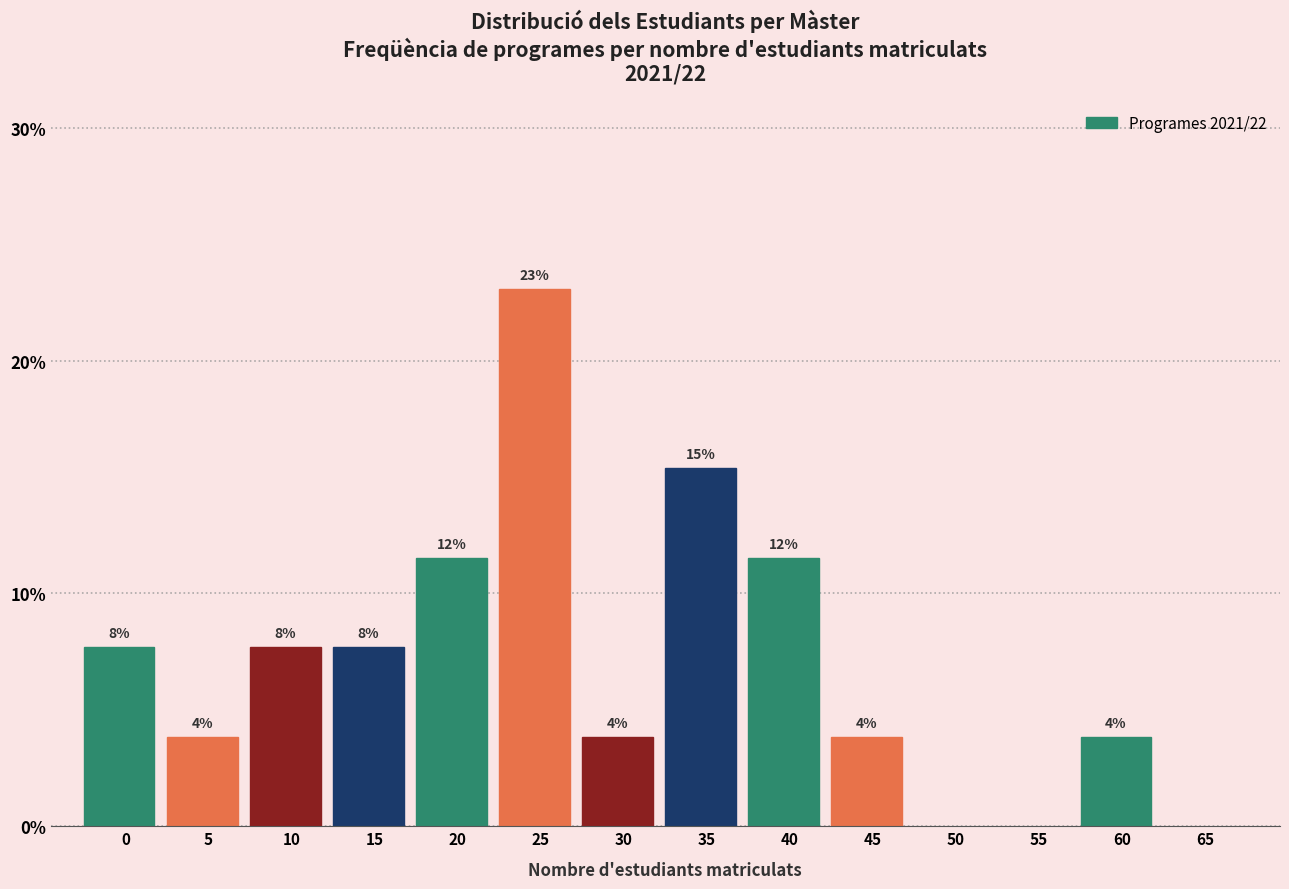

Are the bars horizontal?

No